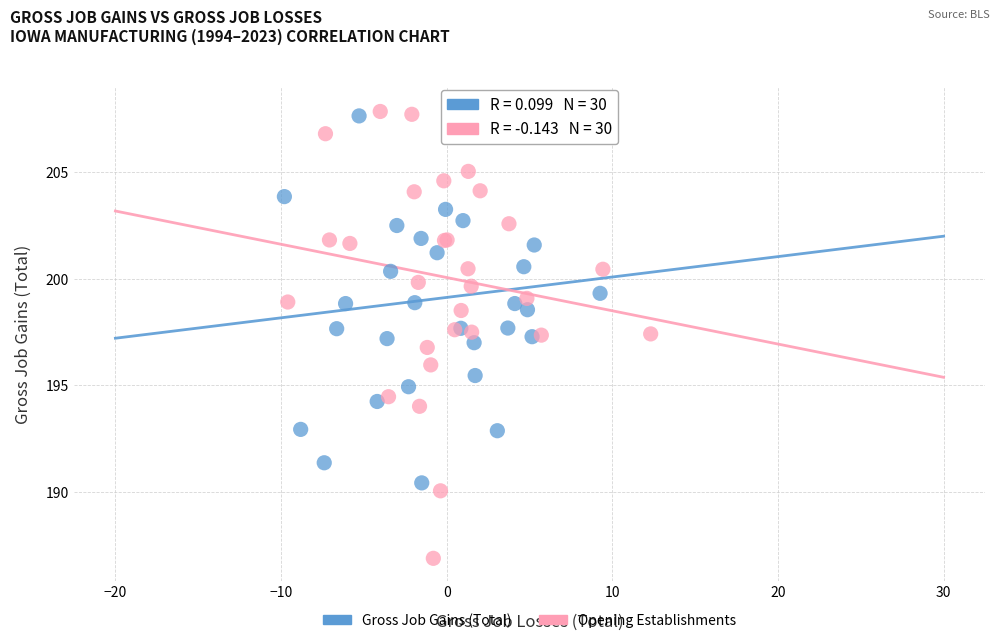

Which series has the largest Y range (max minus min)?

Opening Establishments